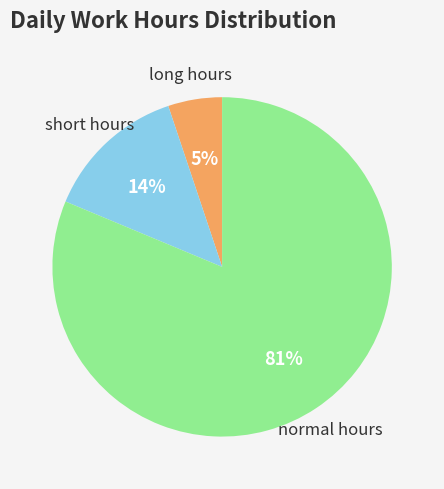

Do short hours and long hours together represent more than half of the pie?

No